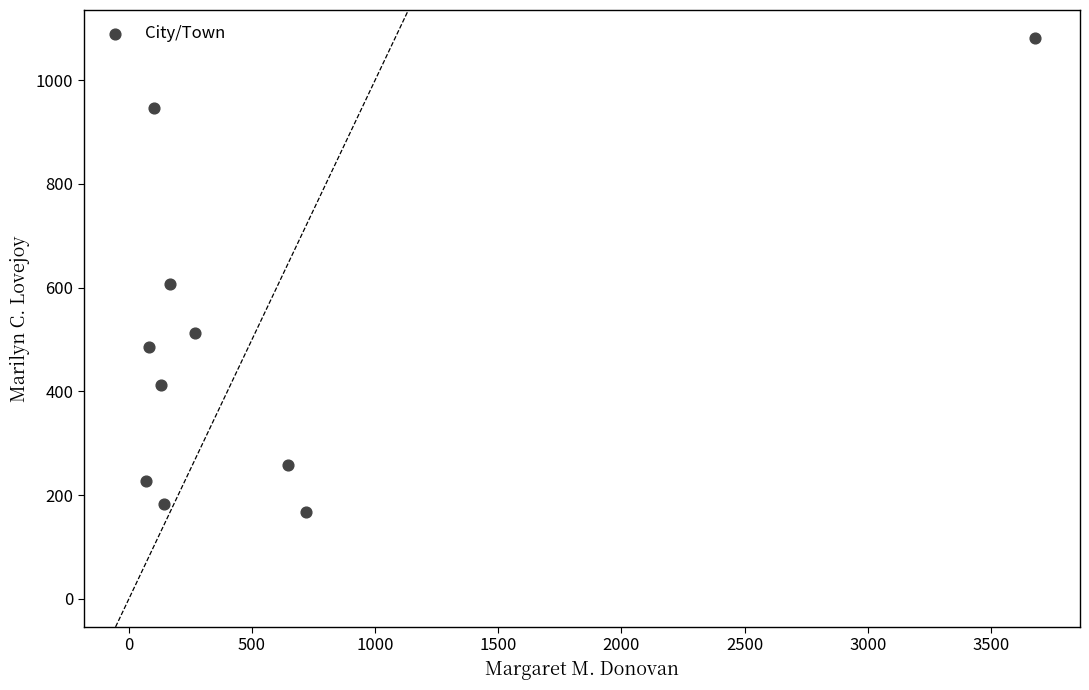

What Y value in the scatter plot is closest to 624?

606